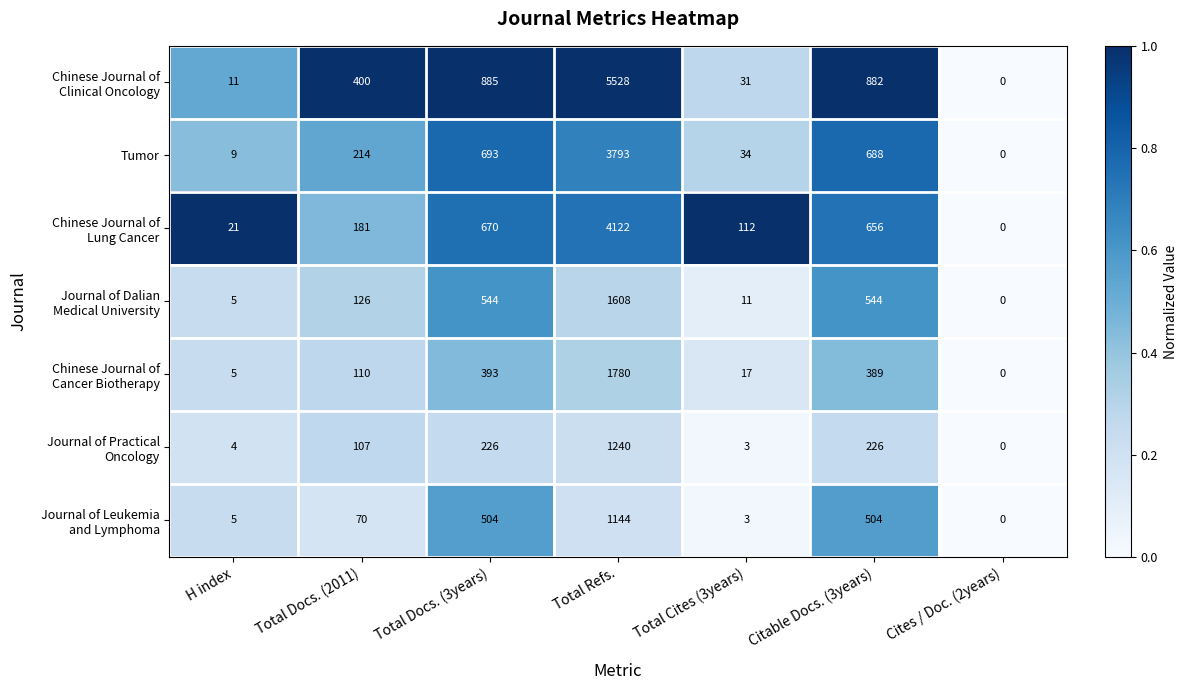

At which category is the sum across all series the highest?

Total Refs.